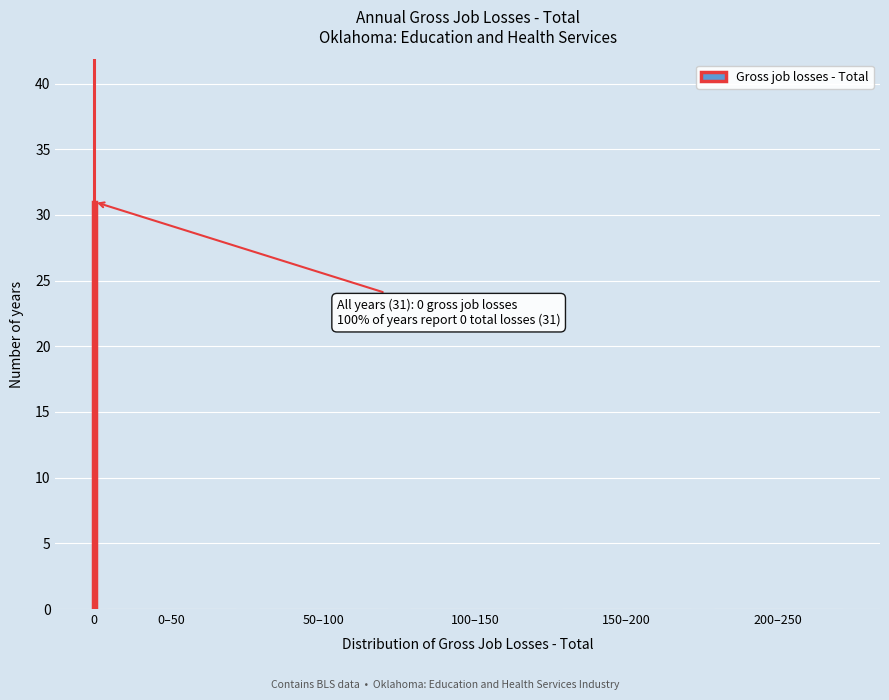

Reading right to left, extract all data points from this chart.

200–250=0	150–200=0	100–150=0	50–100=0	0–50=0	0=31